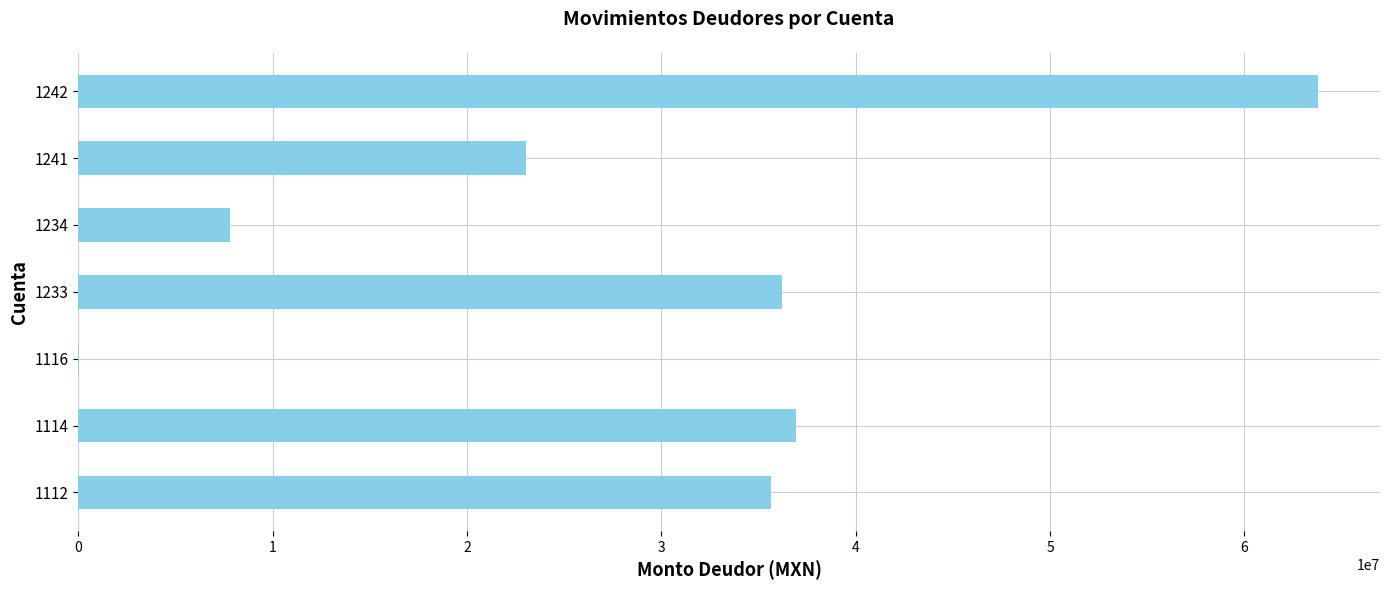

Is it true that the value at 1233 is 36229075.2?

True